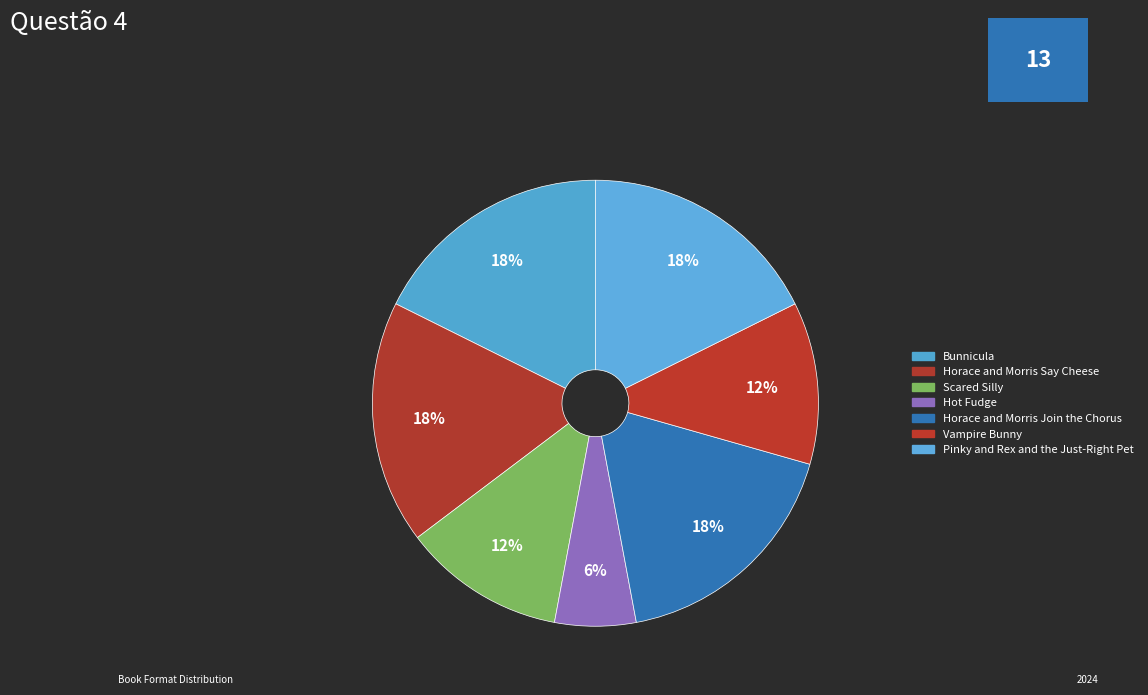

To the nearest percent, what is the combined percentage of Scared Silly and Horace and Morris Say Cheese?

29%